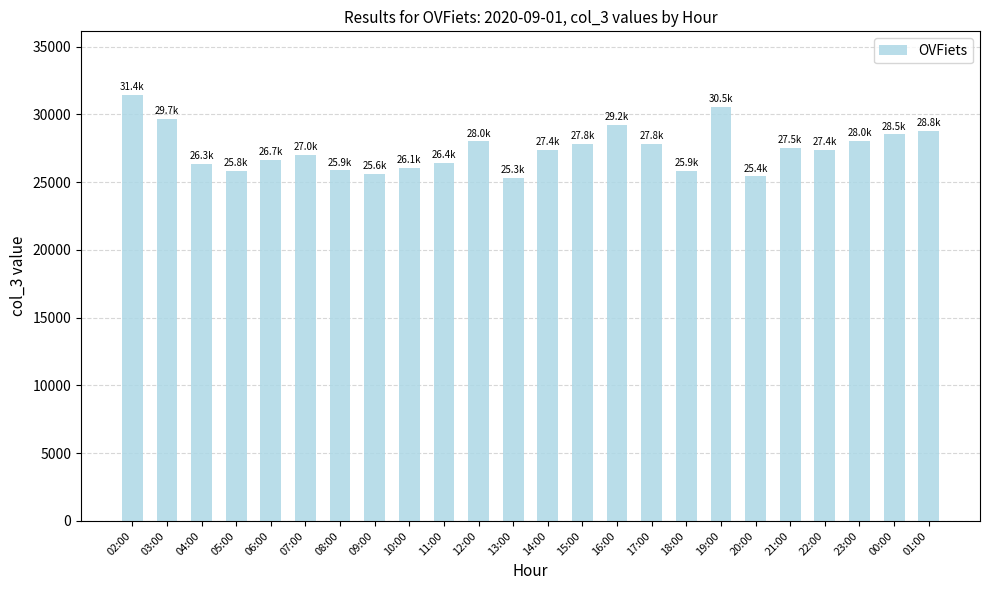

What is the approximate value at 19:00, to the nearest 50?

30550